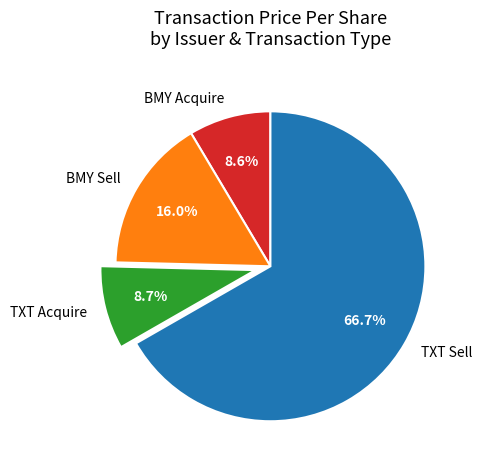

What percentage is NOT represented by BMY Acquire?

91.4%